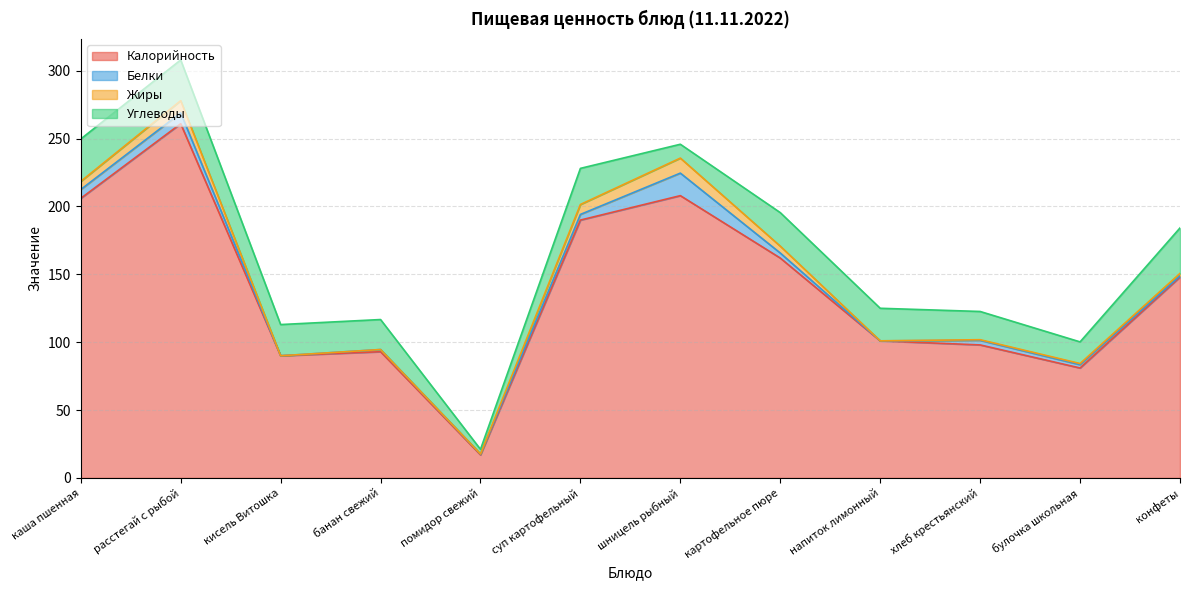

At which label does Жиры reach its minimum?

кисель Витошка